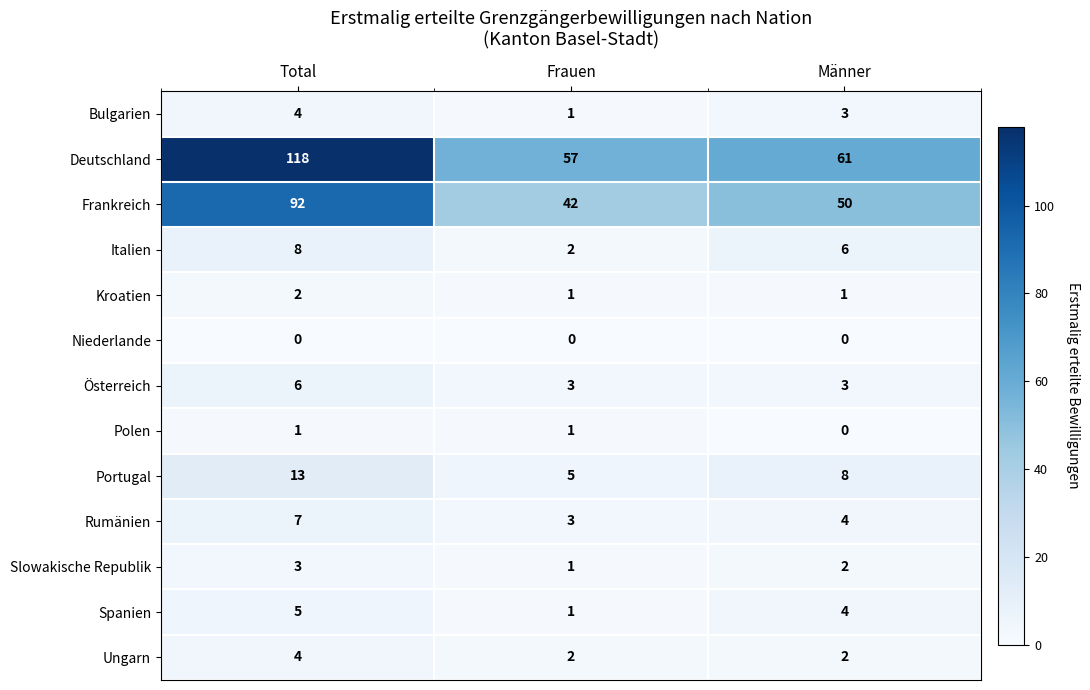

The Polen series shows 2 at Frauen. True or false?

False